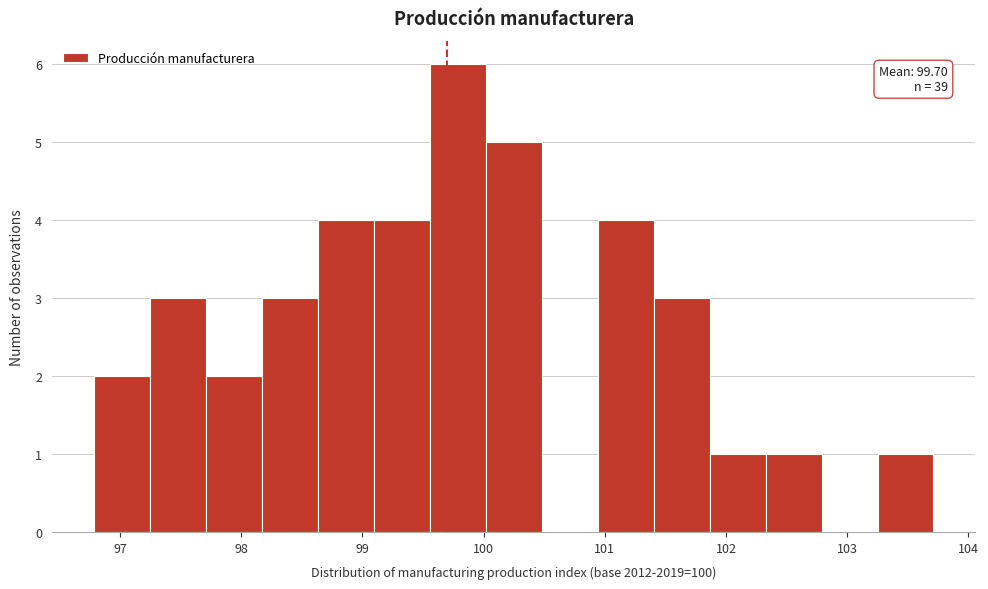

Which range on the x-axis has the tallest bar?

99.6 to 100.0